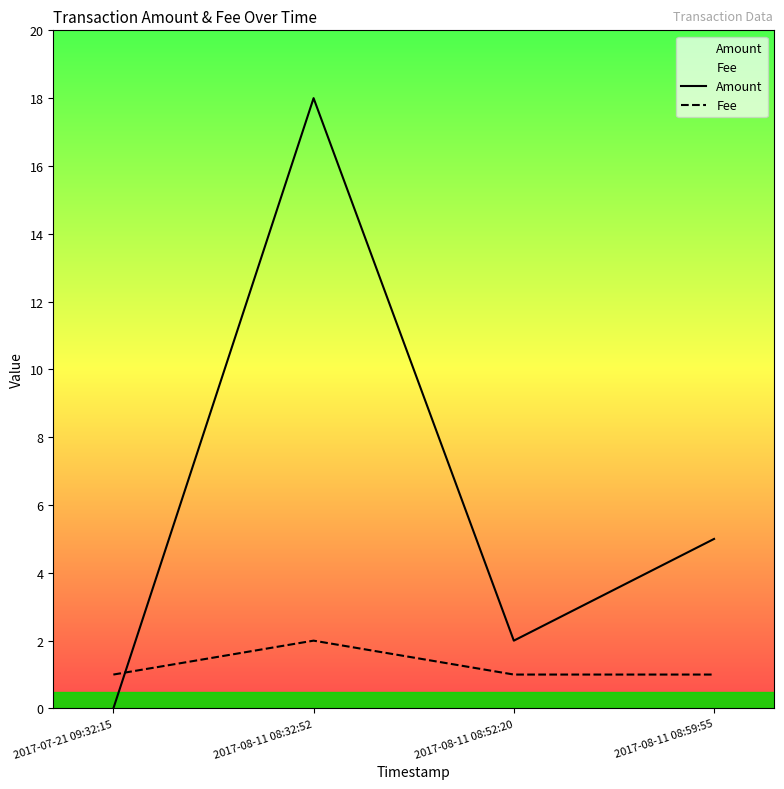

Is it true that Amount equals 18 at 2017-08-11 08:32:52?

True